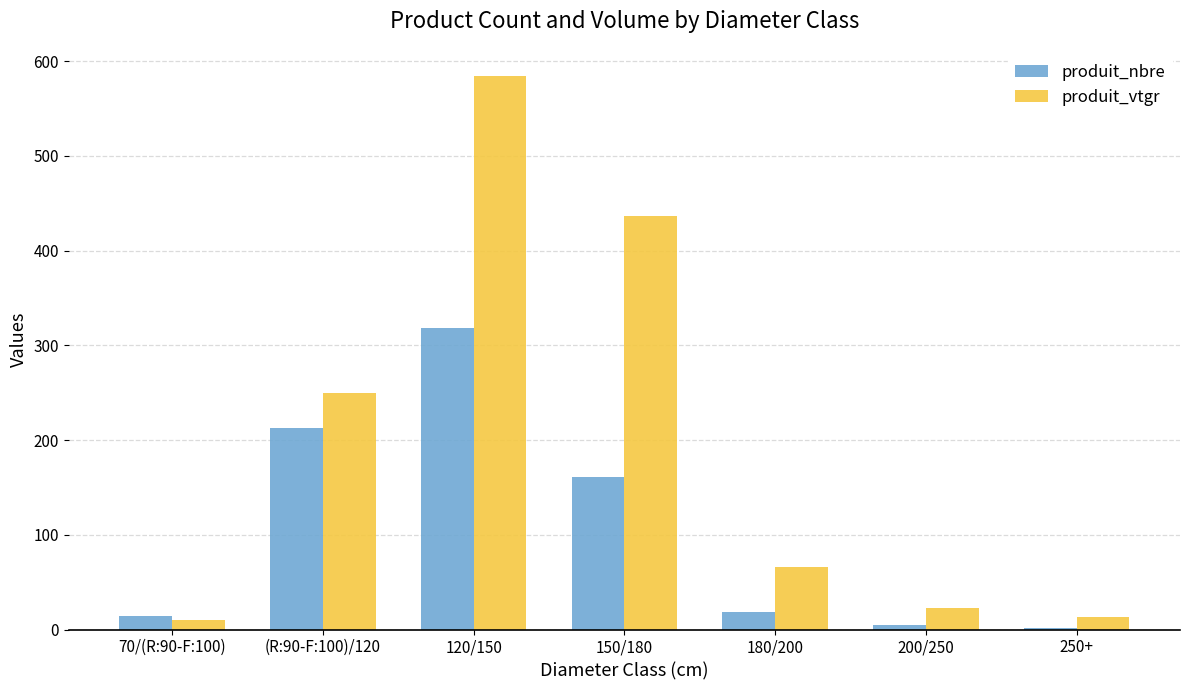

At which category is the sum across all series the highest?

120/150